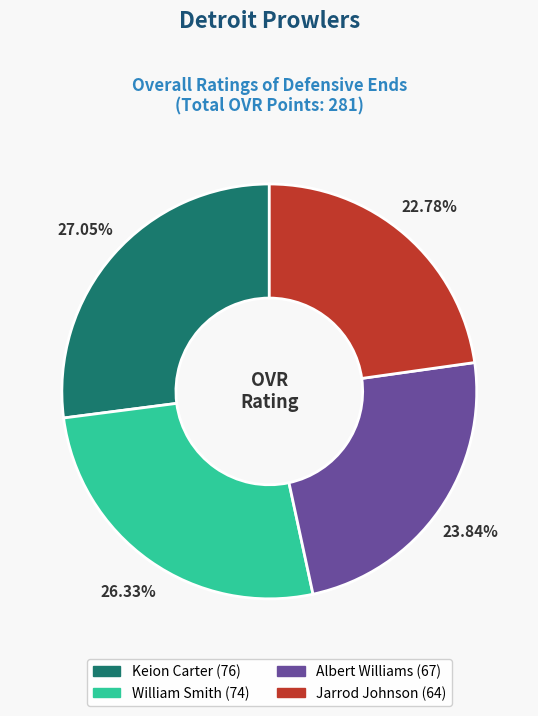

Count the number of slices in the pie.

4